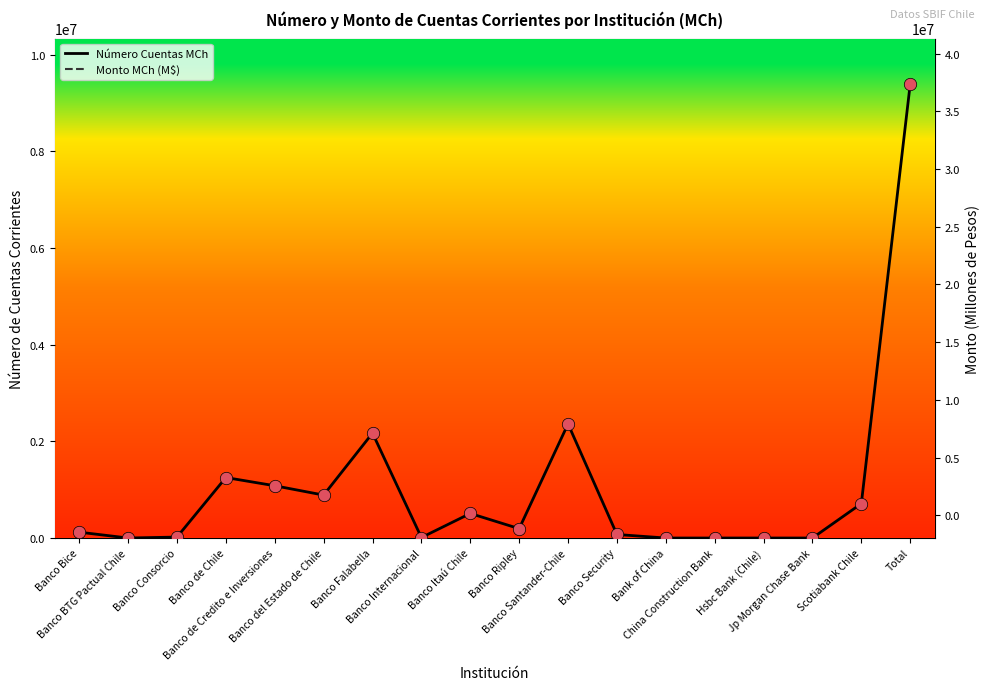

Which series has the widest spread of Y values?

Monto MCh (M$)